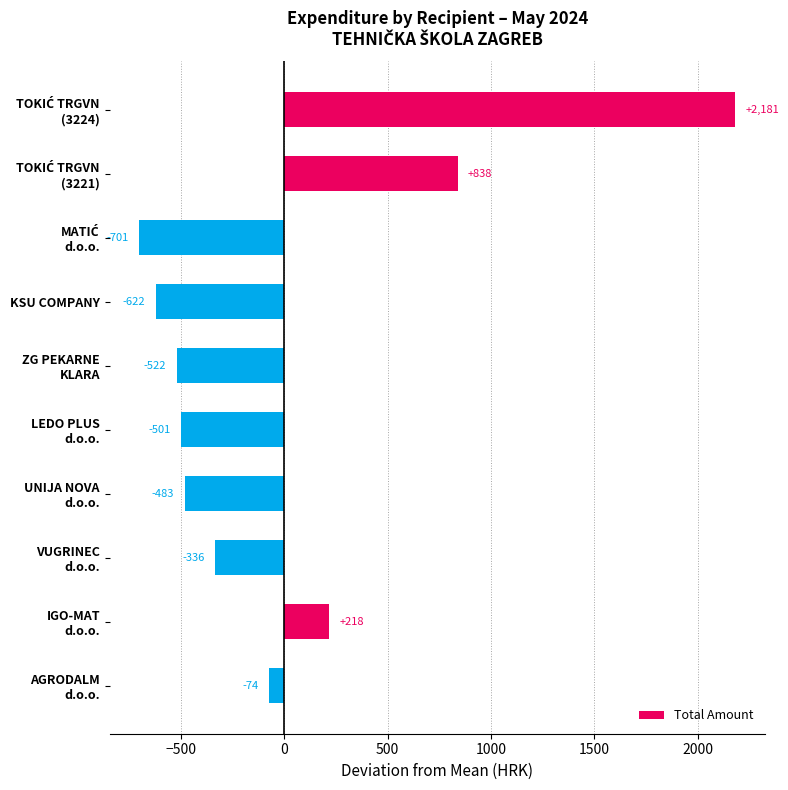

How many data points does each series have?

10